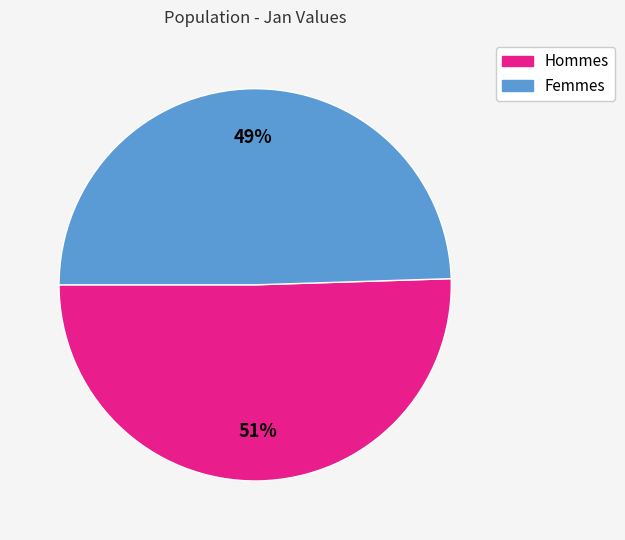

Count the number of slices in the pie.

2